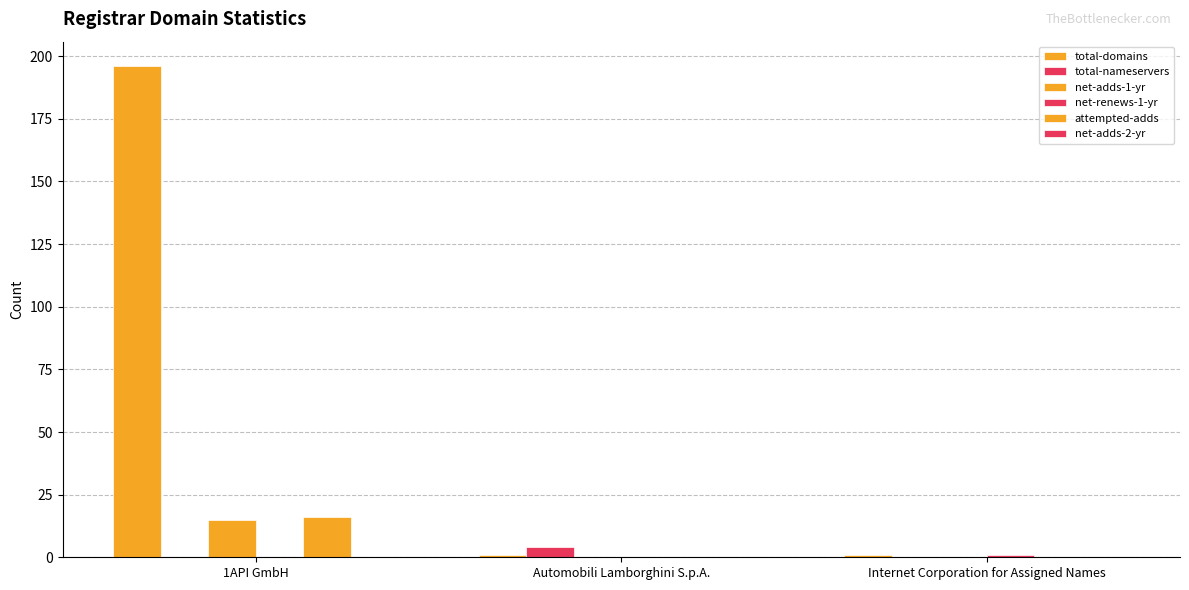

Reading left to right, what are all the values shown in this chart?

total-domains: 1API GmbH=196	Automobili Lamborghini S.p.A.=1	Internet Corporation for Assigned Names=1
total-nameservers: 1API GmbH=0	Automobili Lamborghini S.p.A.=4	Internet Corporation for Assigned Names=0
net-adds-1-yr: 1API GmbH=15	Automobili Lamborghini S.p.A.=0	Internet Corporation for Assigned Names=0
net-renews-1-yr: 1API GmbH=0	Automobili Lamborghini S.p.A.=0	Internet Corporation for Assigned Names=1
attempted-adds: 1API GmbH=16	Automobili Lamborghini S.p.A.=0	Internet Corporation for Assigned Names=0
net-adds-2-yr: 1API GmbH=0	Automobili Lamborghini S.p.A.=0	Internet Corporation for Assigned Names=0